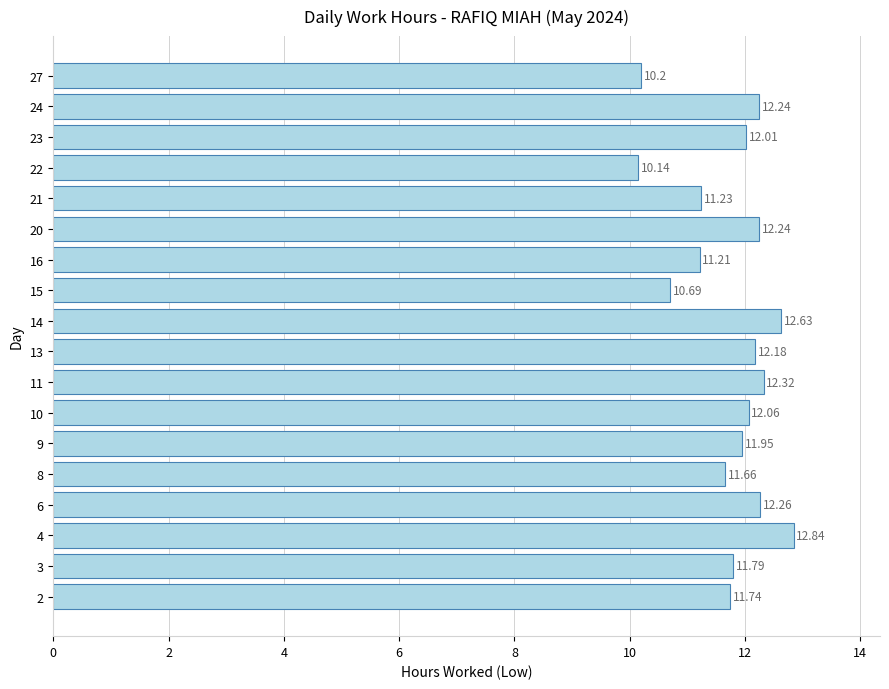

Which category has the highest value across all series?

4